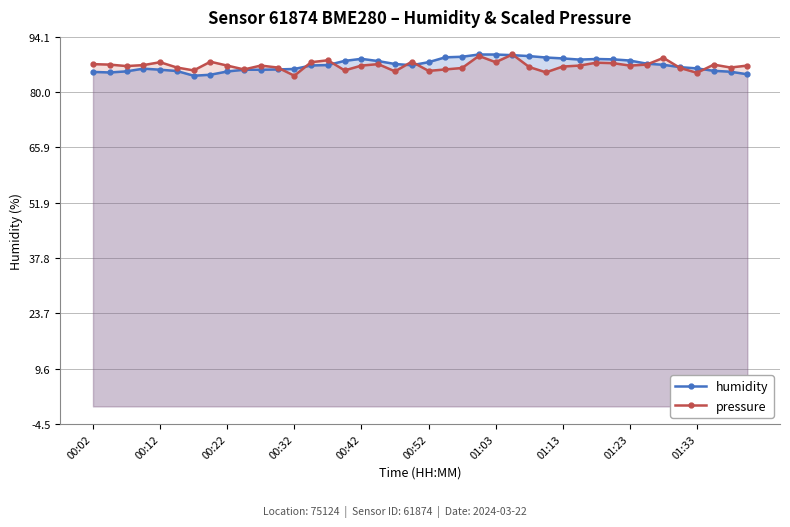

After their last crossing, which series has the higher values: pressure or humidity?

pressure